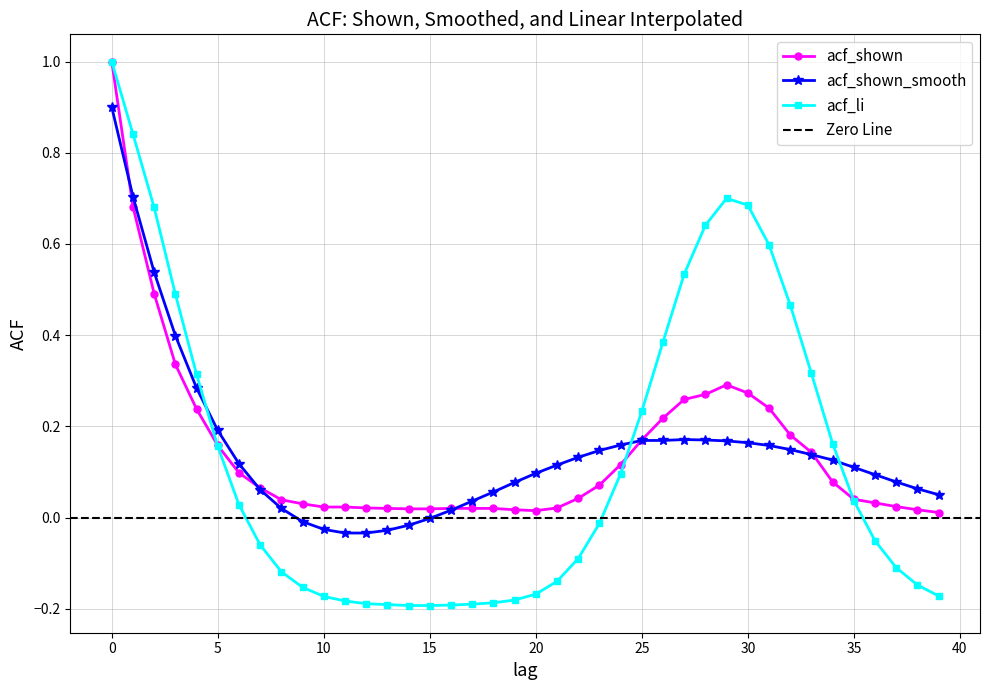

Reading left to right, what are all the values shown in this chart?

acf_shown: 0=1.0	1=0.7	2=0.5	3=0.3	4=0.2	5=0.2	6=0.1	7=0.1	8=0.0	9=0.0	10=0.0	11=0.0	12=0.0	13=0.0	14=0.0	15=0.0	16=0.0	17=0.0	18=0.0	19=0.0	20=0.0	21=0.0	22=0.0	23=0.1	24=0.1	25=0.2	26=0.2	27=0.3	28=0.3	29=0.3	30=0.3	31=0.2	32=0.2	33=0.1	34=0.1	35=0.0	36=0.0	37=0.0	38=0.0	39=0.0
acf_shown_smooth: 0=0.9	1=0.7	2=0.5	3=0.4	4=0.3	5=0.2	6=0.1	7=0.1	8=0.0	9=-0.0	10=-0.0	11=-0.0	12=-0.0	13=-0.0	14=-0.0	15=-0.0	16=0.0	17=0.0	18=0.1	19=0.1	20=0.1	21=0.1	22=0.1	23=0.1	24=0.2	25=0.2	26=0.2	27=0.2	28=0.2	29=0.2	30=0.2	31=0.2	32=0.1	33=0.1	34=0.1	35=0.1	36=0.1	37=0.1	38=0.1	39=0.1
acf_li: 0=1.0	1=0.8	2=0.7	3=0.5	4=0.3	5=0.2	6=0.0	7=-0.1	8=-0.1	9=-0.2	10=-0.2	11=-0.2	12=-0.2	13=-0.2	14=-0.2	15=-0.2	16=-0.2	17=-0.2	18=-0.2	19=-0.2	20=-0.2	21=-0.1	22=-0.1	23=-0.0	24=0.1	25=0.2	26=0.4	27=0.5	28=0.6	29=0.7	30=0.7	31=0.6	32=0.5	33=0.3	34=0.2	35=0.0	36=-0.1	37=-0.1	38=-0.1	39=-0.2